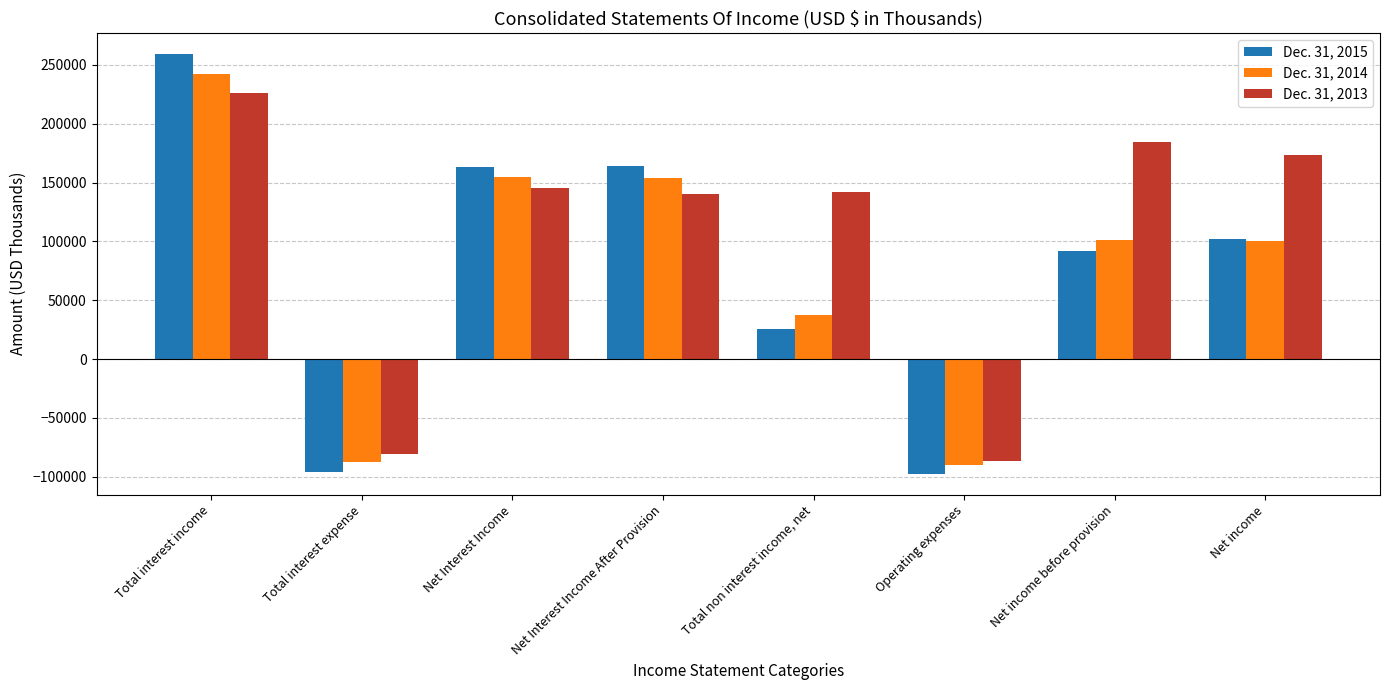

What is the difference between the highest and lowest values at Total non interest income, net?

117099